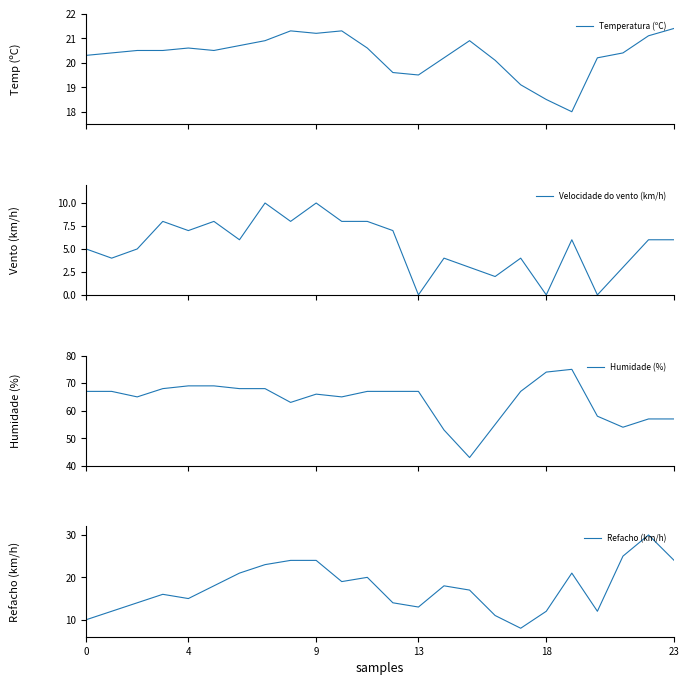

Rank the series by their maximum value, from highest to lowest.

Humidade (%), Refacho (km/h), Temperatura (ºC), Velocidade do vento (km/h)